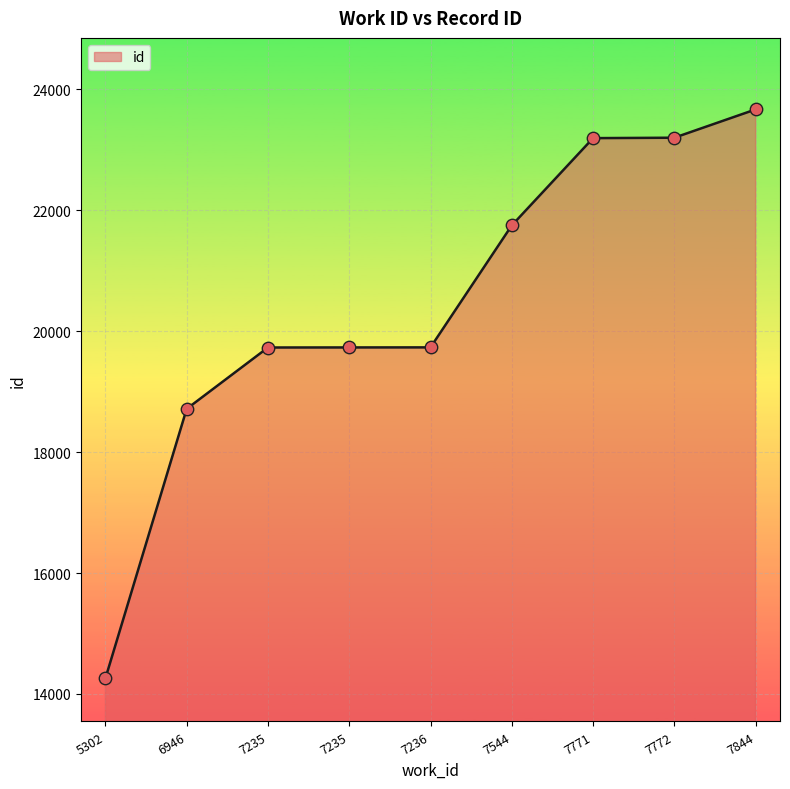

Which has a higher value, 5302 or 7844?

7844